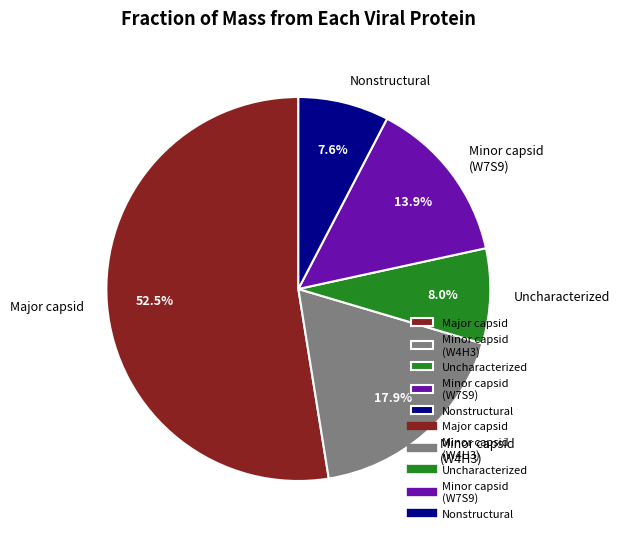

Which slice represents more than half of the pie?

Major capsid